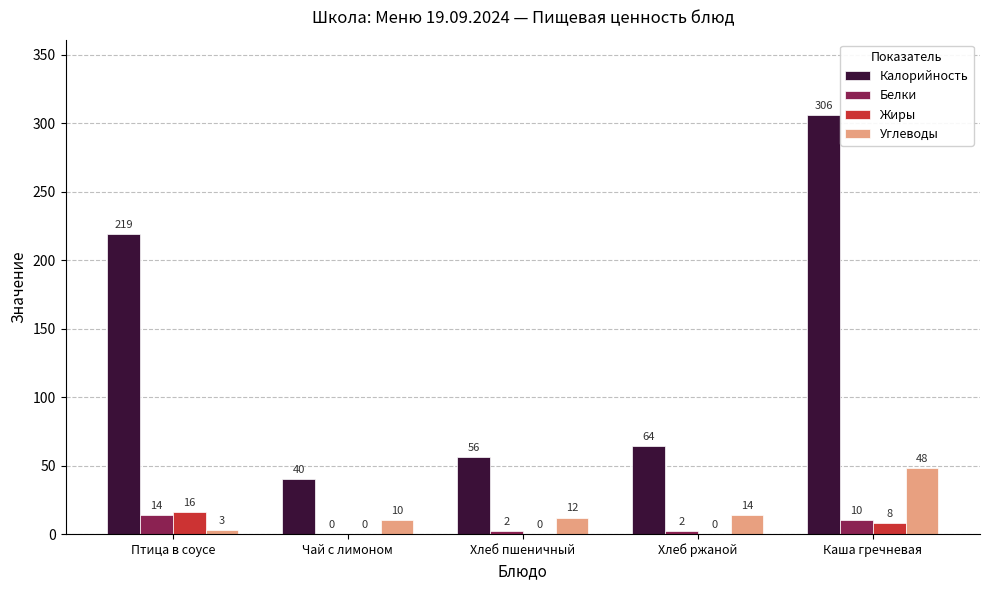

Where is Жиры nearest to the value 8?

Каша гречневая